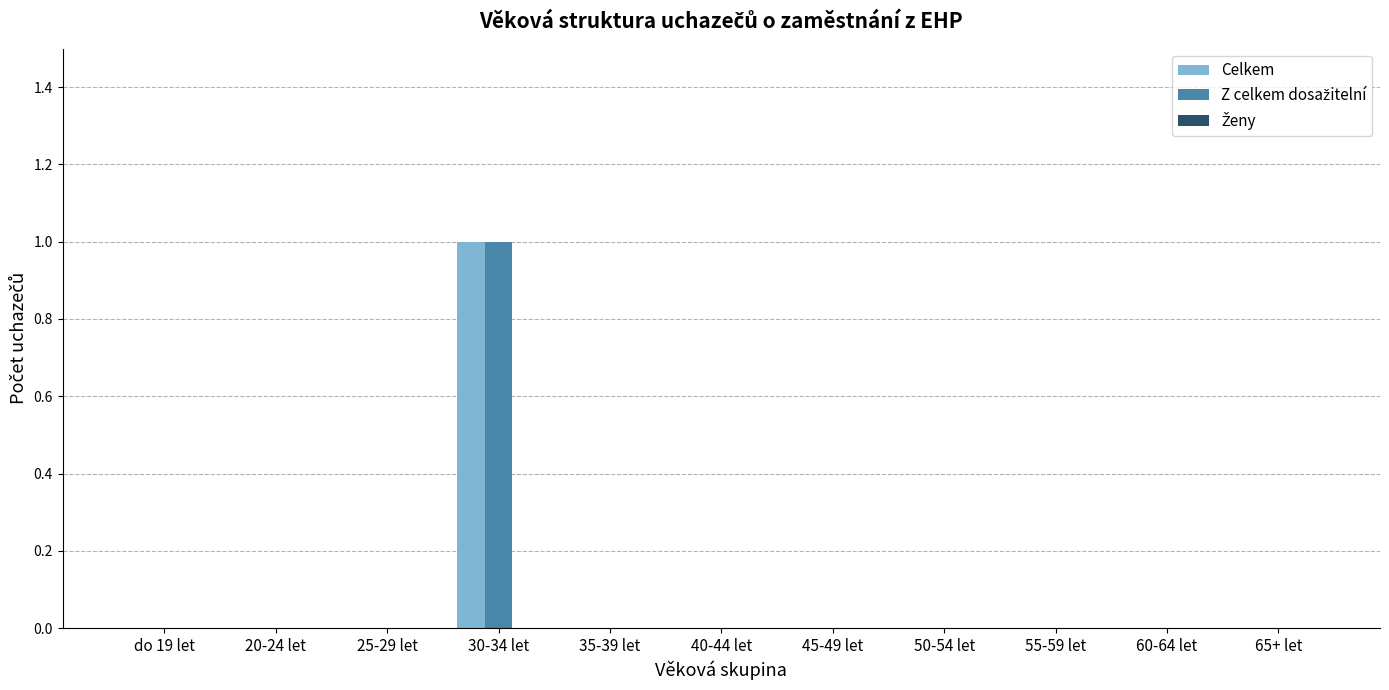

What is the sum of all Celkem values?

1